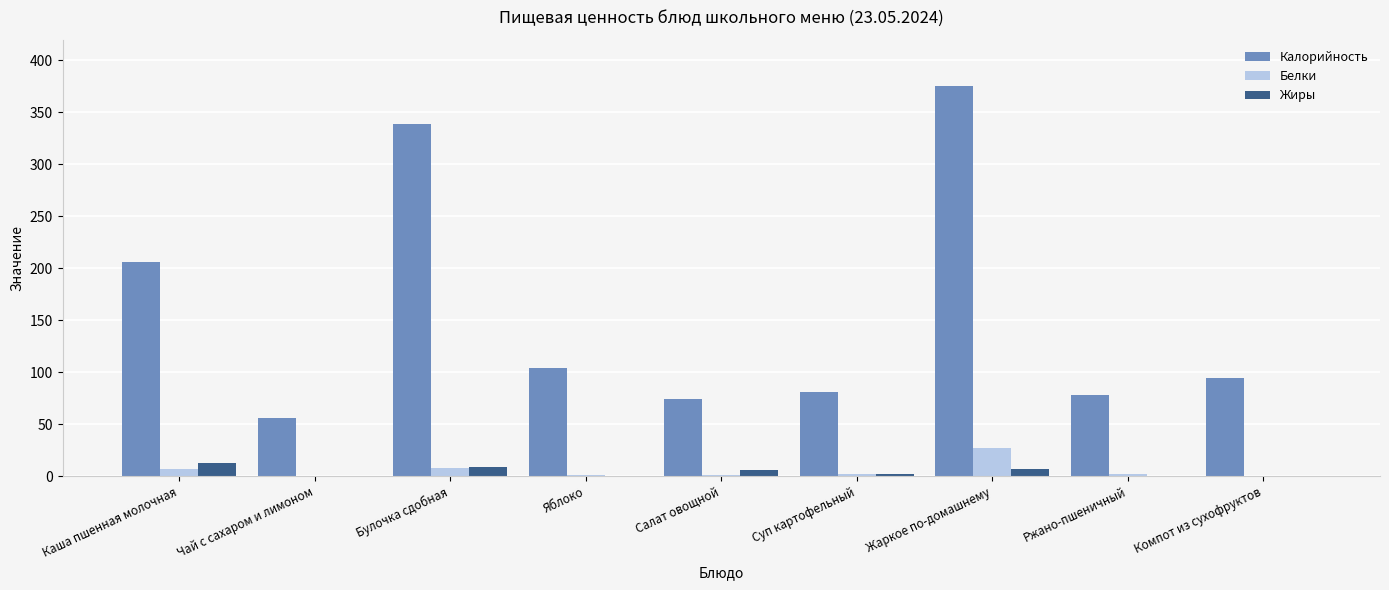

Is the value of Калорийность at Яблоко greater than the value of Жиры at Компот из сухофруктов?

Yes